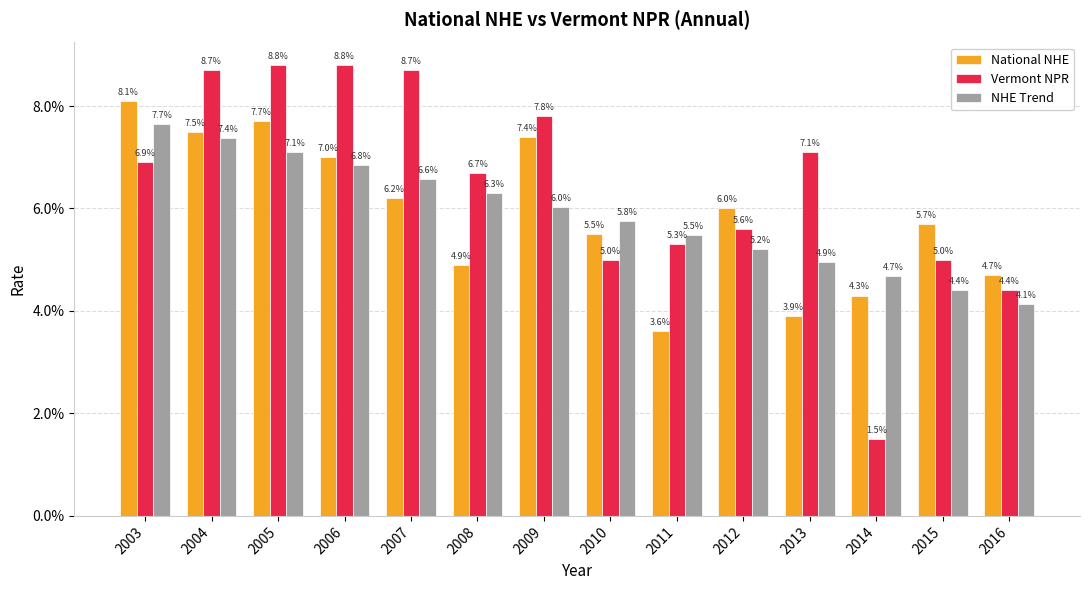

Between 2004 and 2011, which series saw the biggest shift?

National NHE